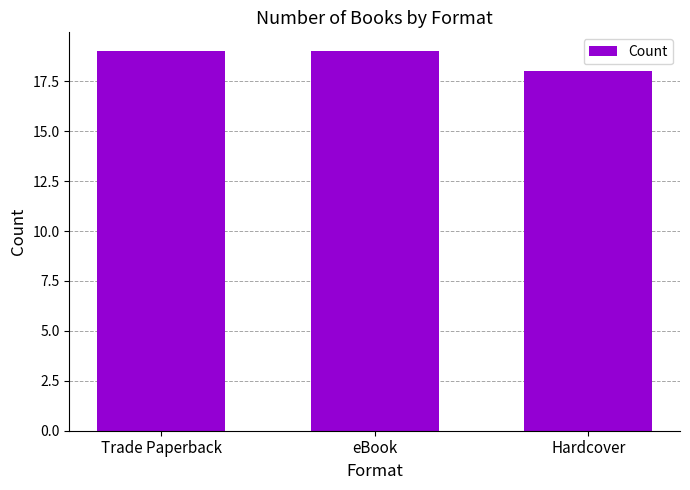

Are the bars grouped side by side (vs. stacked)?

No